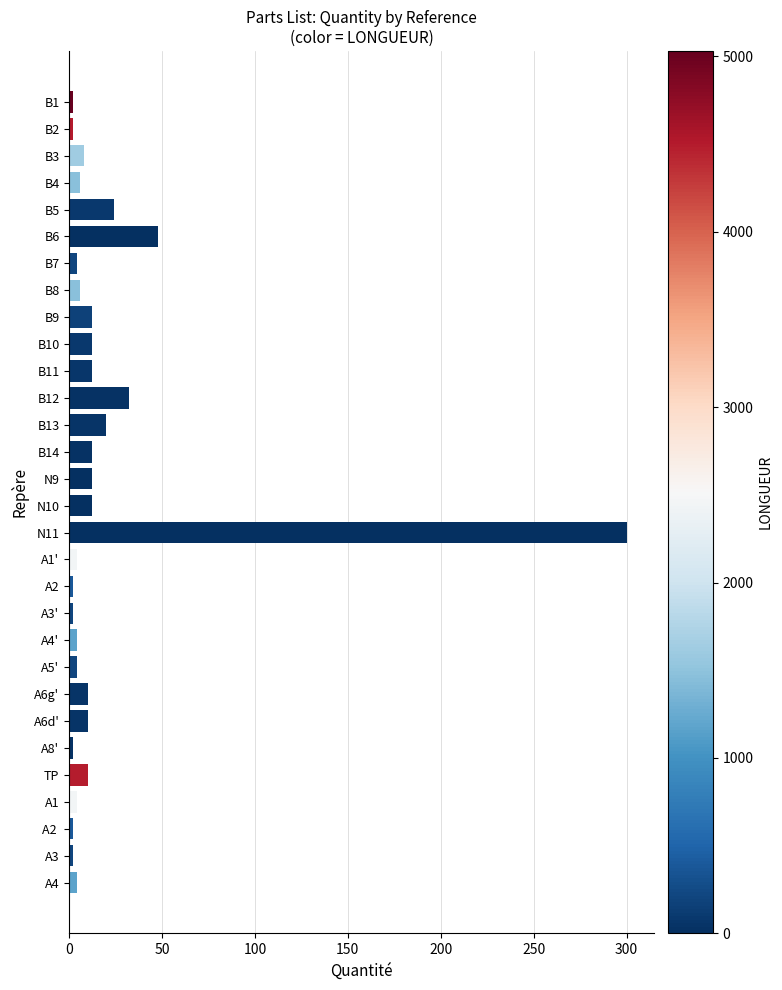

How many bars are there in total?

30